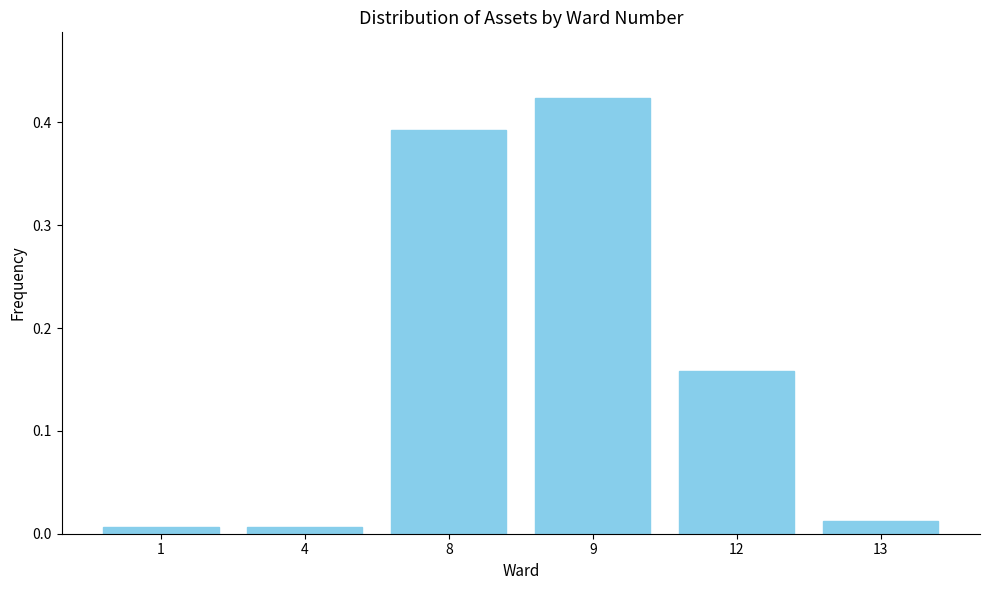

What is the sum of all values?

1.0